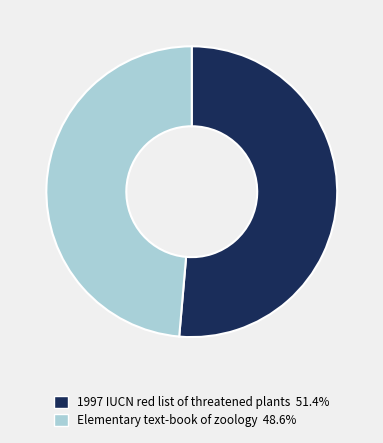

How many slices are in this pie chart?

2